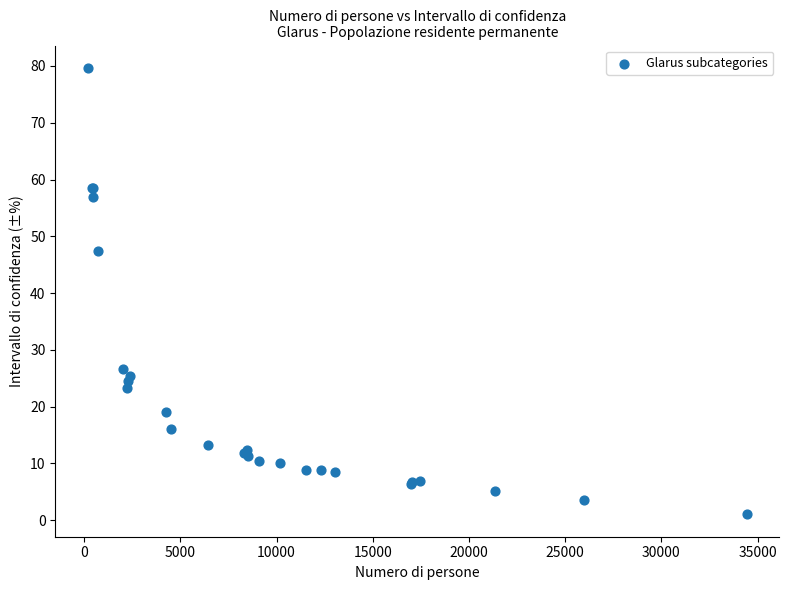

What Y value in the scatter plot is closest to 40?

47.4